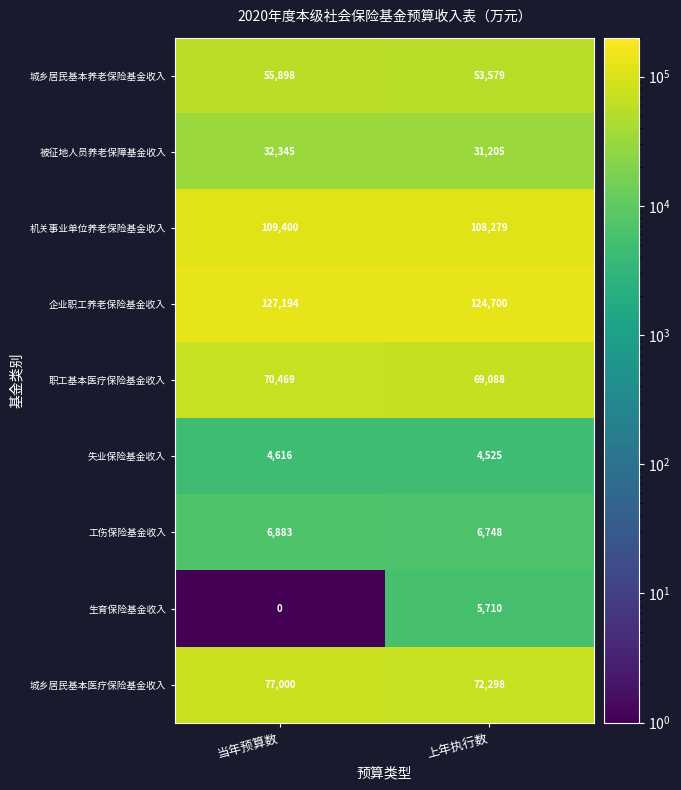

What is the difference between the maximum and minimum values in the 被征地人员养老保障基金收入 series?

1140